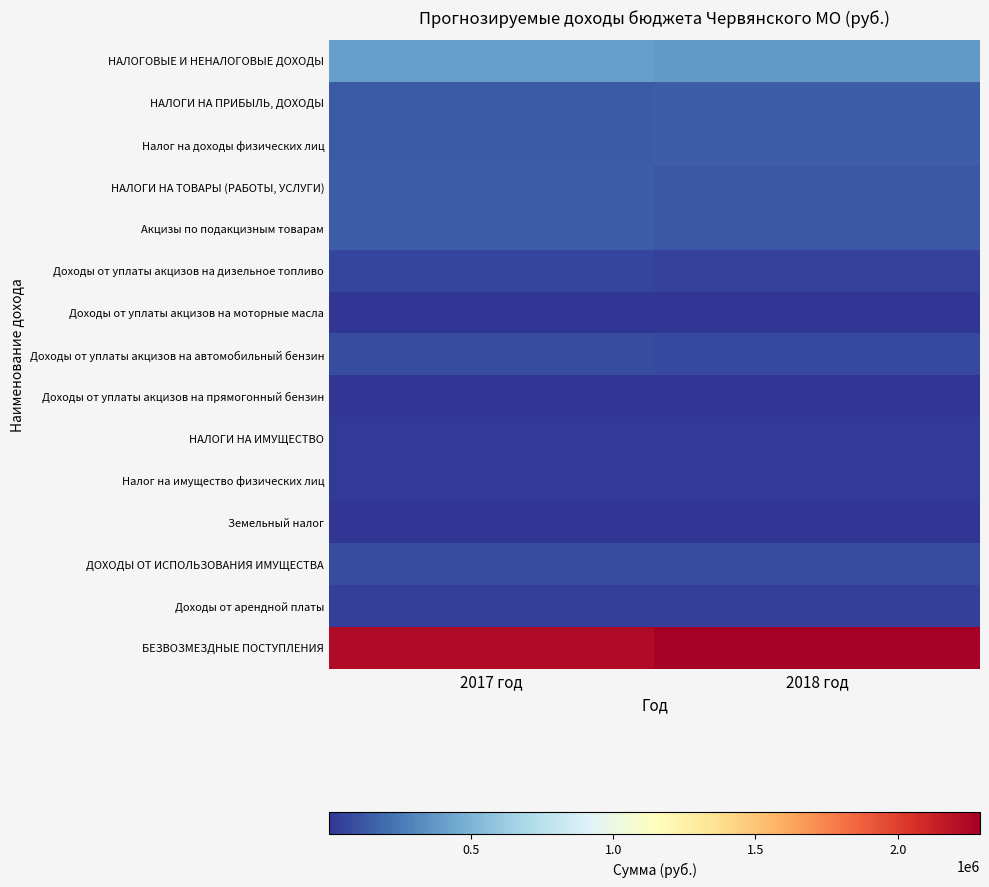

At which category is the sum across all series the highest?

2017 год